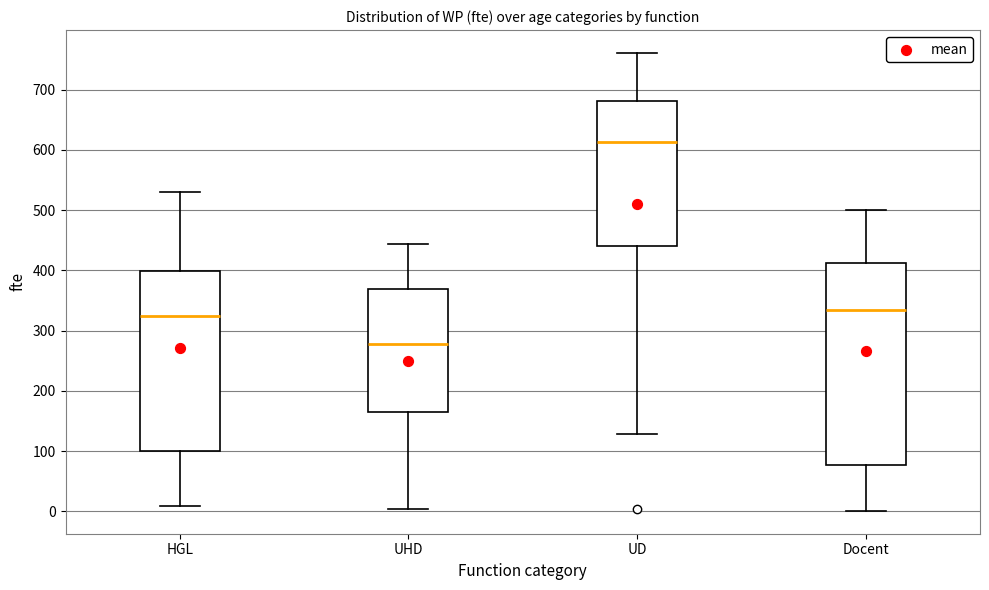

Comparing the boxes themselves (not the whiskers), which one is the tallest?

Docent